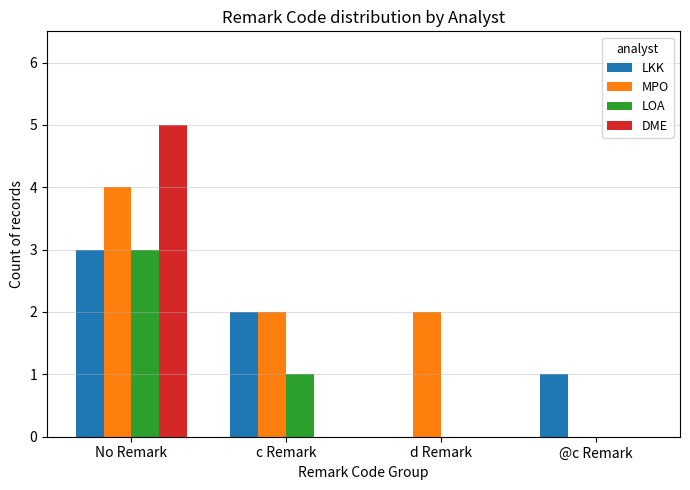

What are all the series names shown in the legend?

LKK, MPO, LOA, DME